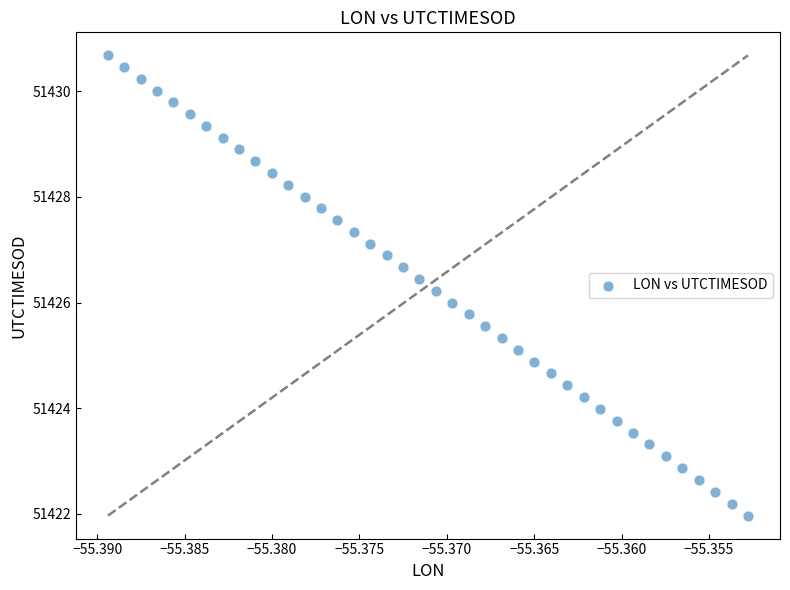

What is the range of Y values (max minus min)?

8.7